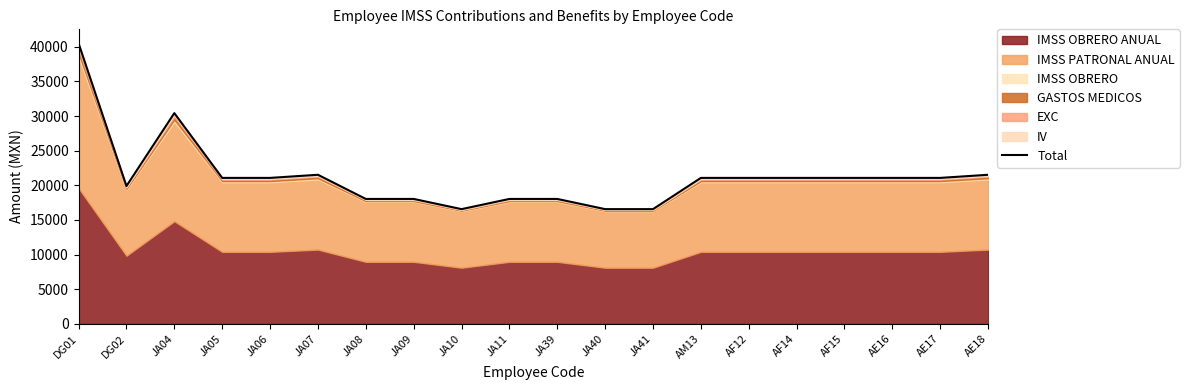

How many lines are shown in the chart?

1